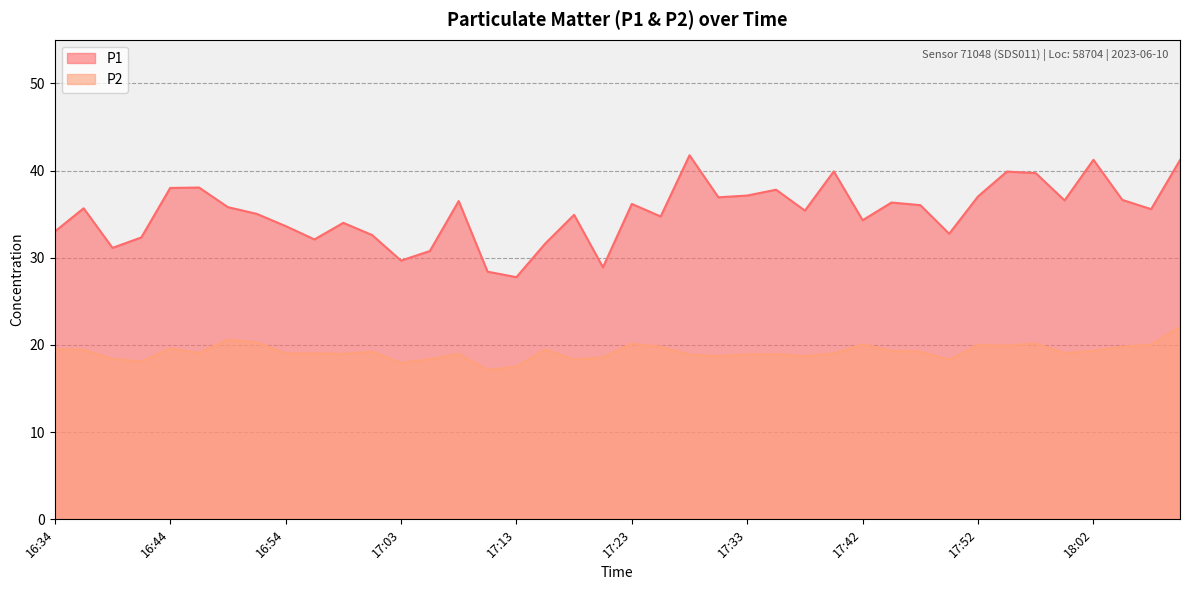

Which label corresponds to the smallest value in the chart?

17:11